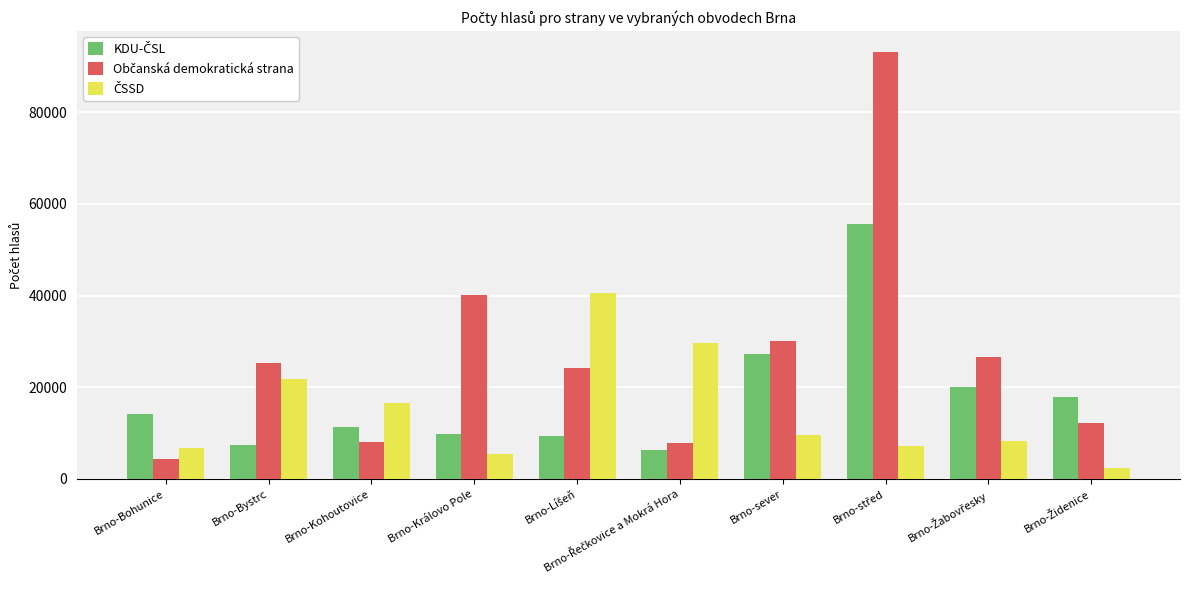

At which label is KDU-ČSL closest to 31009?

Brno-sever